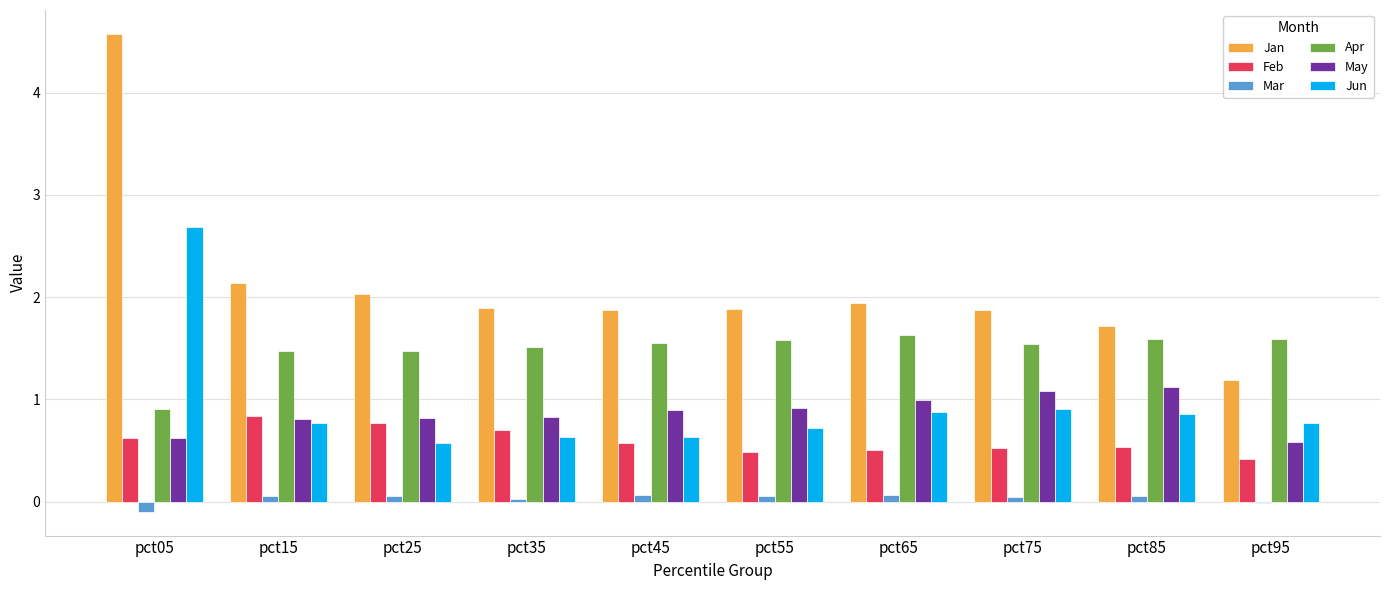

Is it true that Feb equals 0.6 at pct45?

True